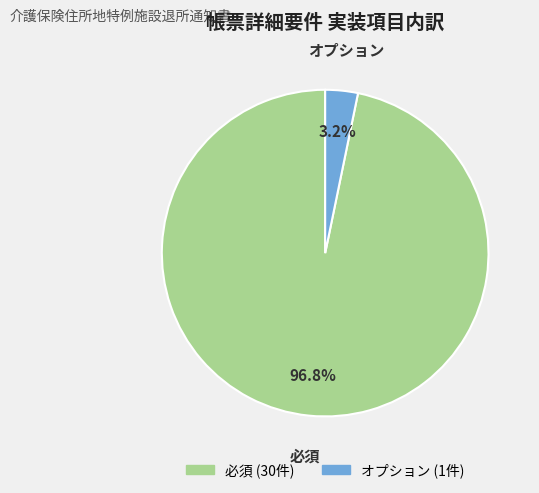

Which has a higher value, オプション or 必須?

必須